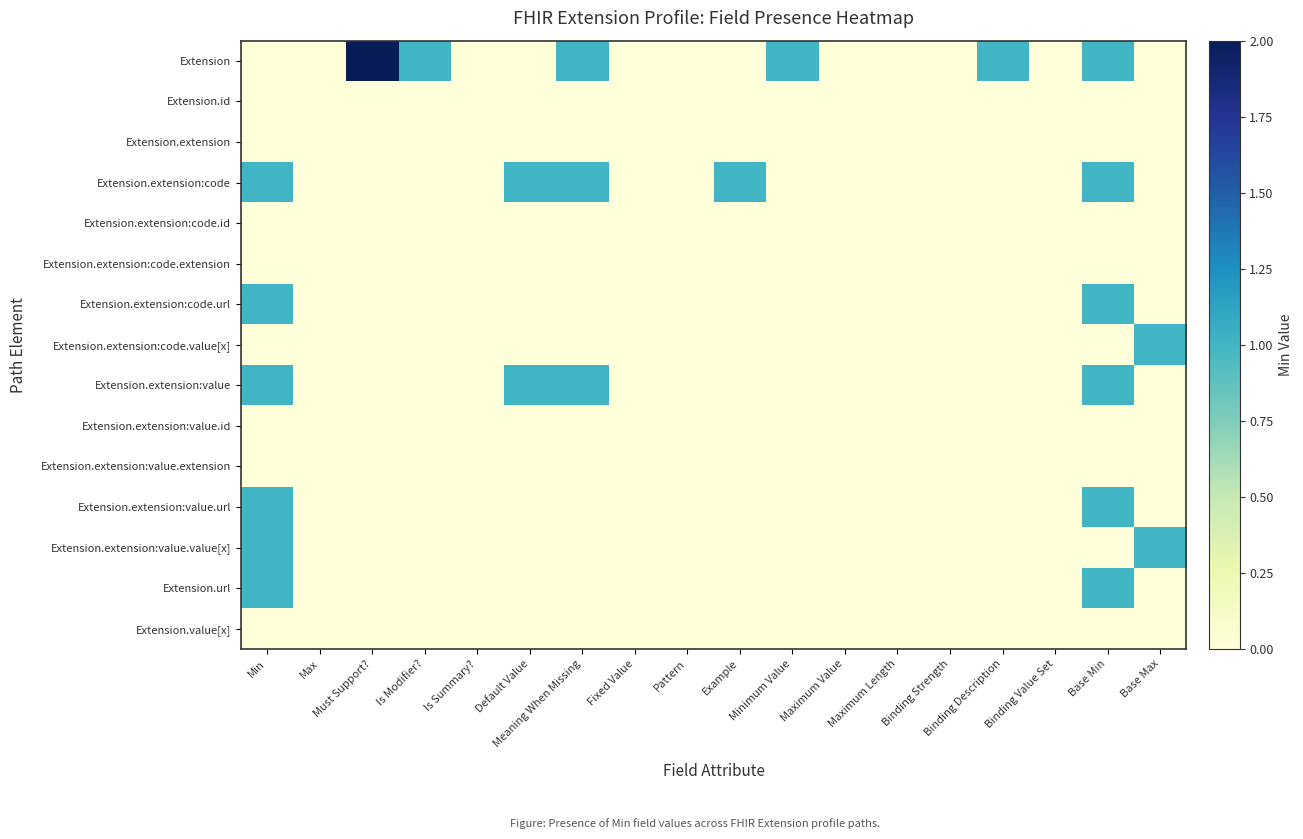

What is the maximum value shown in the chart?

2